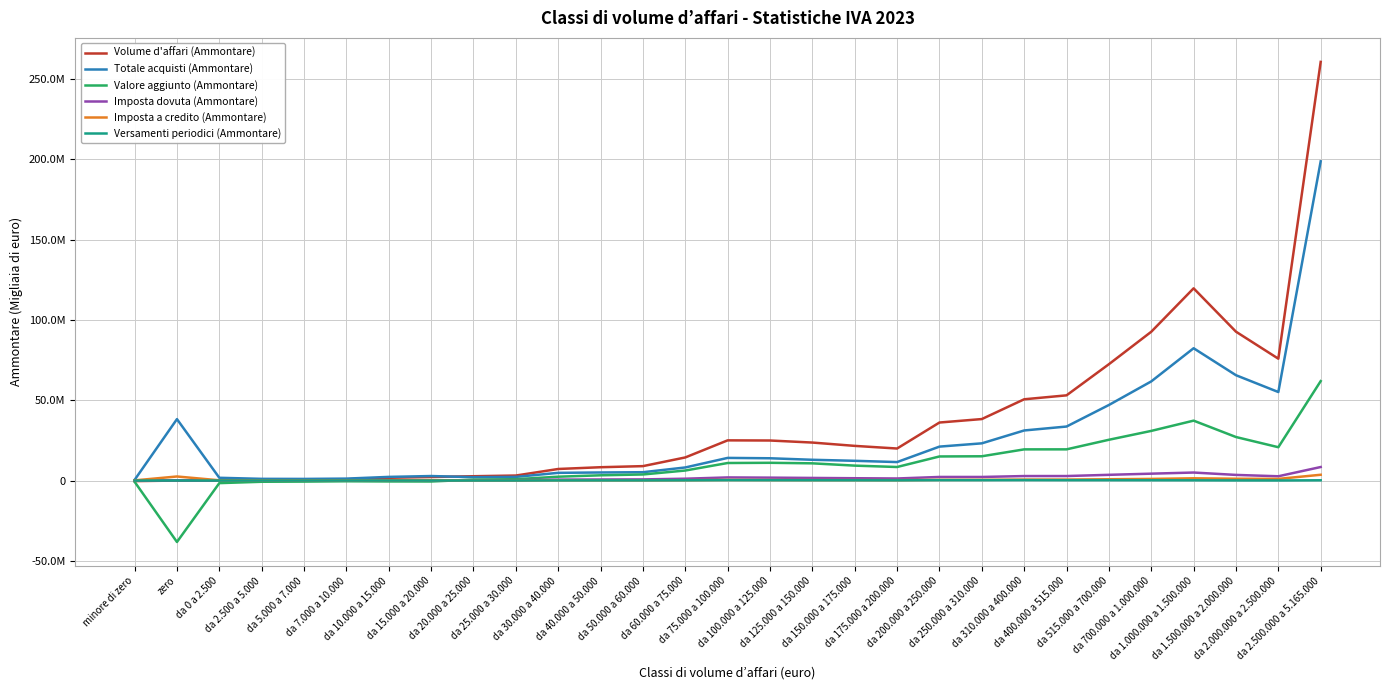

Reading right to left, extract all data points from this chart.

Volume d'affari (Ammontare): 260644055	75863472	92681133	119674951	92634182	72430436	53050286	50595112	38281299	36126325	19941466	21587358	23654071	24930466	25023585	14386547	8979582	8298761	7202278	3124474	2695079	2221923	1720585	762290	367161	308979	119998	0	-348426
Totale acquisti (Ammontare): 198739120	55110954	65581485	82374482	61725410	47041168	33627794	31181459	23167077	21128885	11505706	12296074	12933320	13875932	14100814	8147172	5193851	5031702	4802384	2274999	2113535	2810629	2278747	1209307	1018097	1061124	1722663	38243083	405225
Valore aggiunto (Ammontare): 61904935	20752518	27099648	37300469	30908772	25389268	19422493	19413653	15114222	14997440	8435760	9291284	10720752	11054534	10922771	6239374	3785731	3267060	2399895	849475	581544	-588706	-558161	-447017	-650936	-752145	-1602666	-38243083	-753651
Imposta dovuta (Ammontare): 8423619	2666724	3512381	4990675	4287855	3566889	2806803	2800678	2234410	2238963	1284933	1445494	1627346	1813693	1945642	1147121	718377	670265	581732	252953	220034	178398	135104	60880	30570	27814	20438	116971	3925
Imposta a credito (Ammontare): 3603997	1032257	1127276	1398672	1024064	810343	609354	601417	448570	428569	239400	271944	273404	312427	376196	223232	155277	170576	187965	94112	92588	263590	136316	74840	57408	82420	161326	2531023	103154
Versamenti periodici (Ammontare): 163907	61388	87802	164639	195944	230122	228730	274311	242807	253810	150371	173888	198270	226862	258865	162477	104528	101307	92560	42781	38066	33125	26565	12265	5941	5754	2992	19115	309